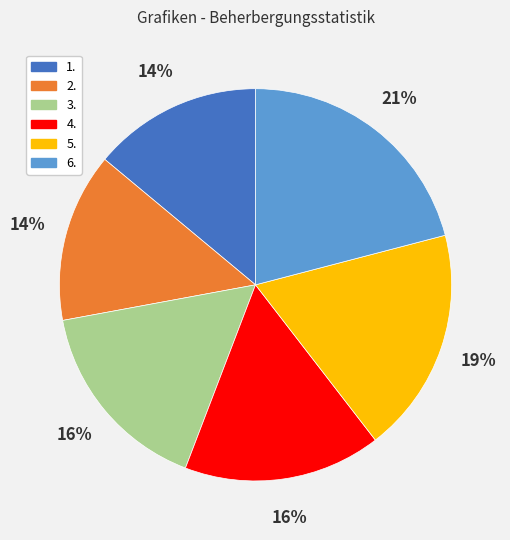

What is the ratio of the value at 4. to the value at 6.?

0.8